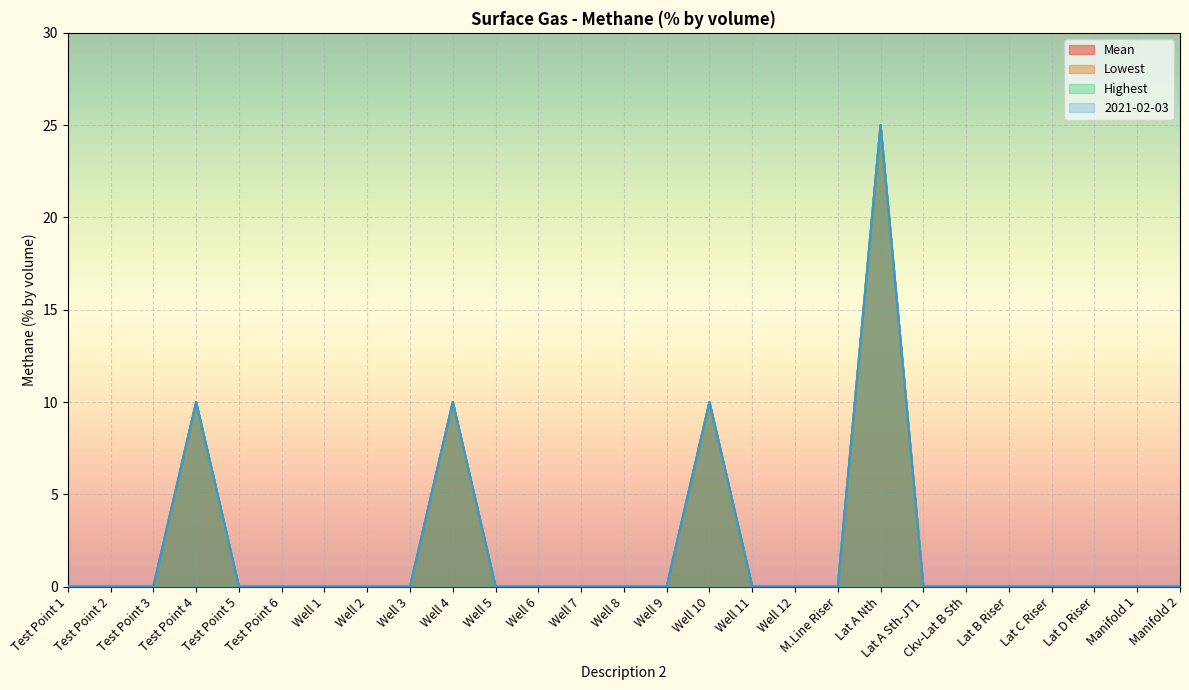

True or false: Lowest and Highest intersect in this chart.

False